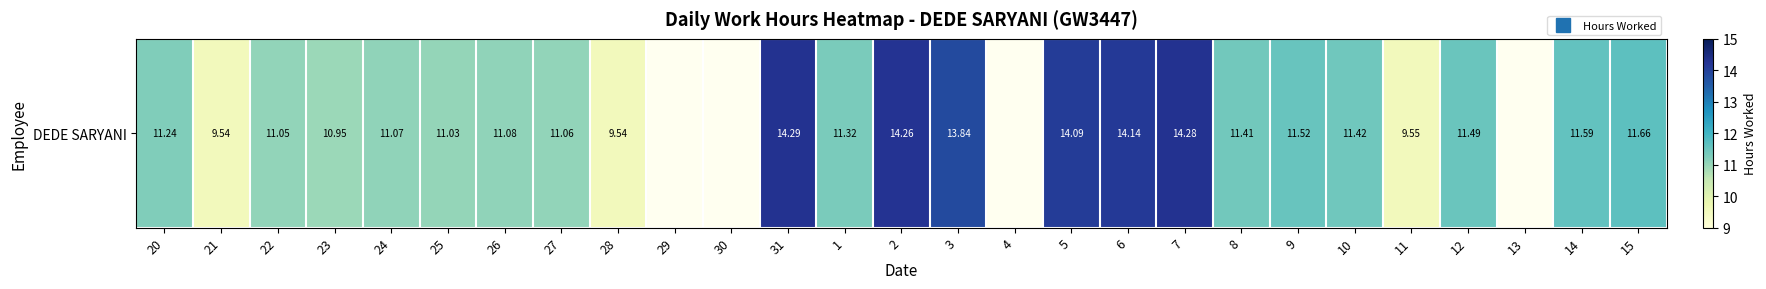

Which has a higher value, 6 or 1?

6